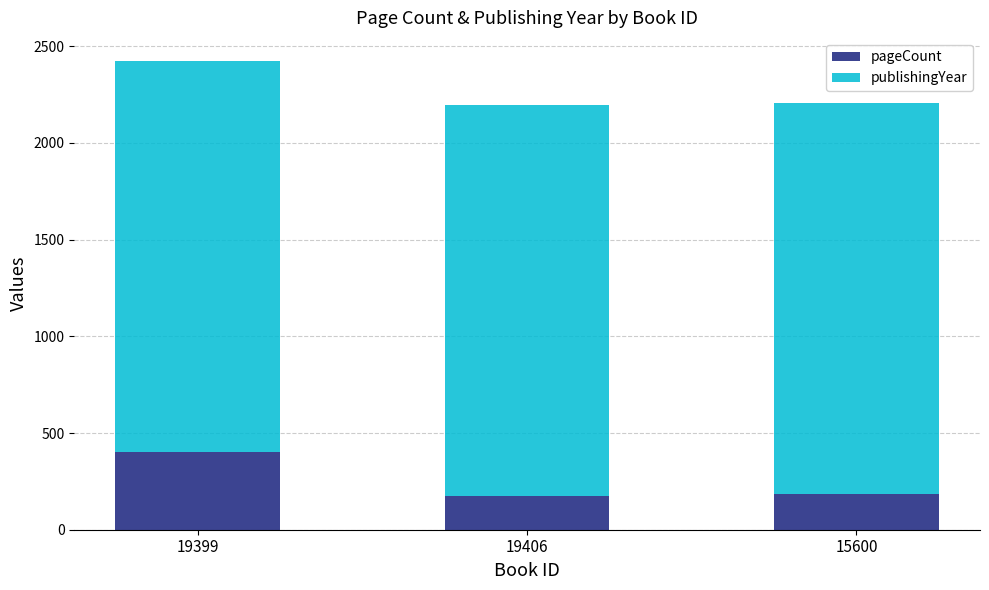

What is the sum of all pageCount values?

760